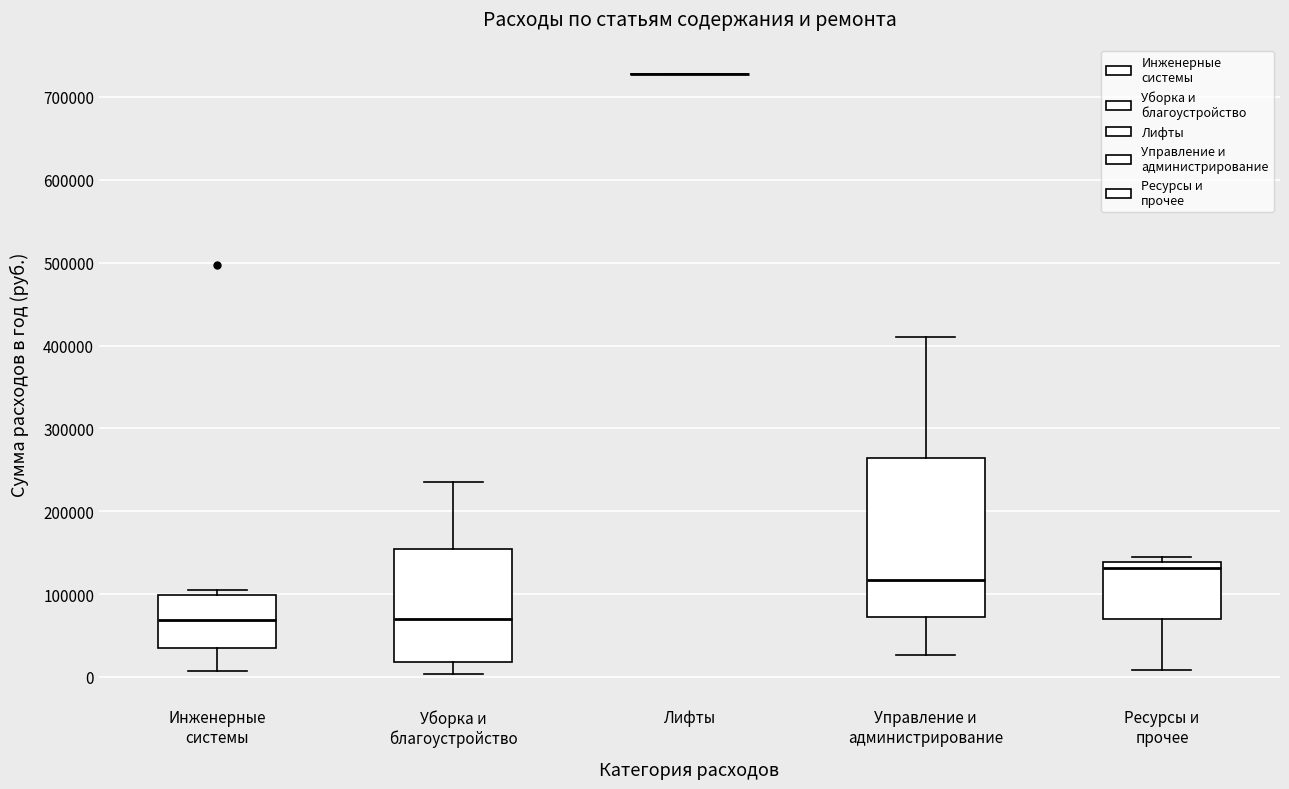

Reading left to right, transcribe this box plot: for each box, give where its median line is, the range the box spans, and where its two whiskers end, as read against the y-axis. The values are not printed on the chart, so give them approximately, as read against the axis.

Инженерные системы: median 70000, box 40000 to 100000, whiskers 10000 to 110000
Уборка и благоустройство: median 70000, box 20000 to 150000, whiskers 0 to 240000
Лифты: box collapsed to a line at 730000, whiskers 730000 to 730000
Управление и администрирование: median 120000, box 70000 to 260000, whiskers 30000 to 410000
Ресурсы и прочее: median 130000, box 70000 to 140000, whiskers 10000 to 150000